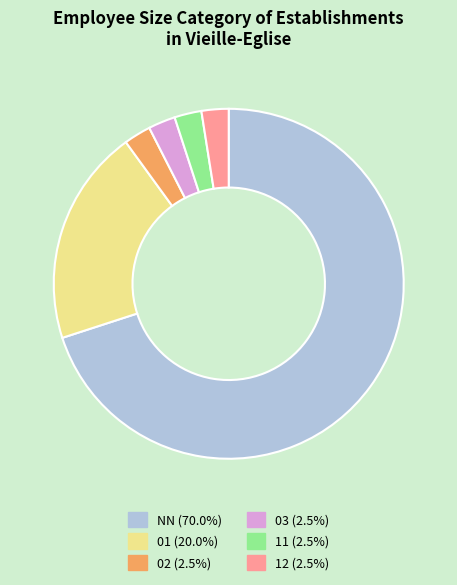

Combined, do 02 and 03 account for over 50%?

No